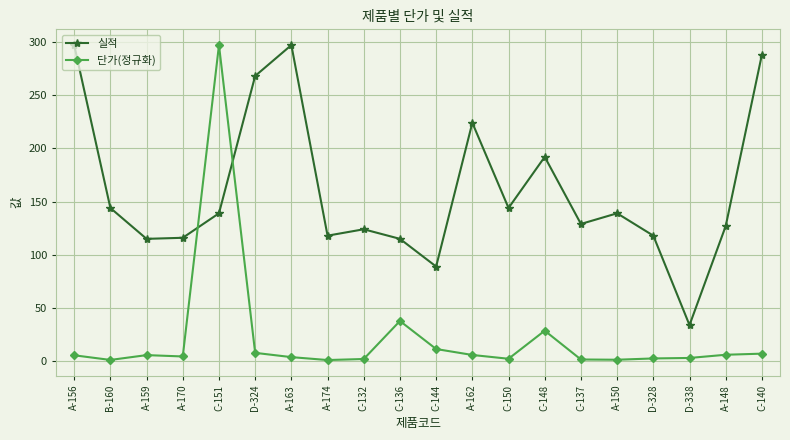

List the series in order of their overall mean, highest first.

실적, 단가(정규화)